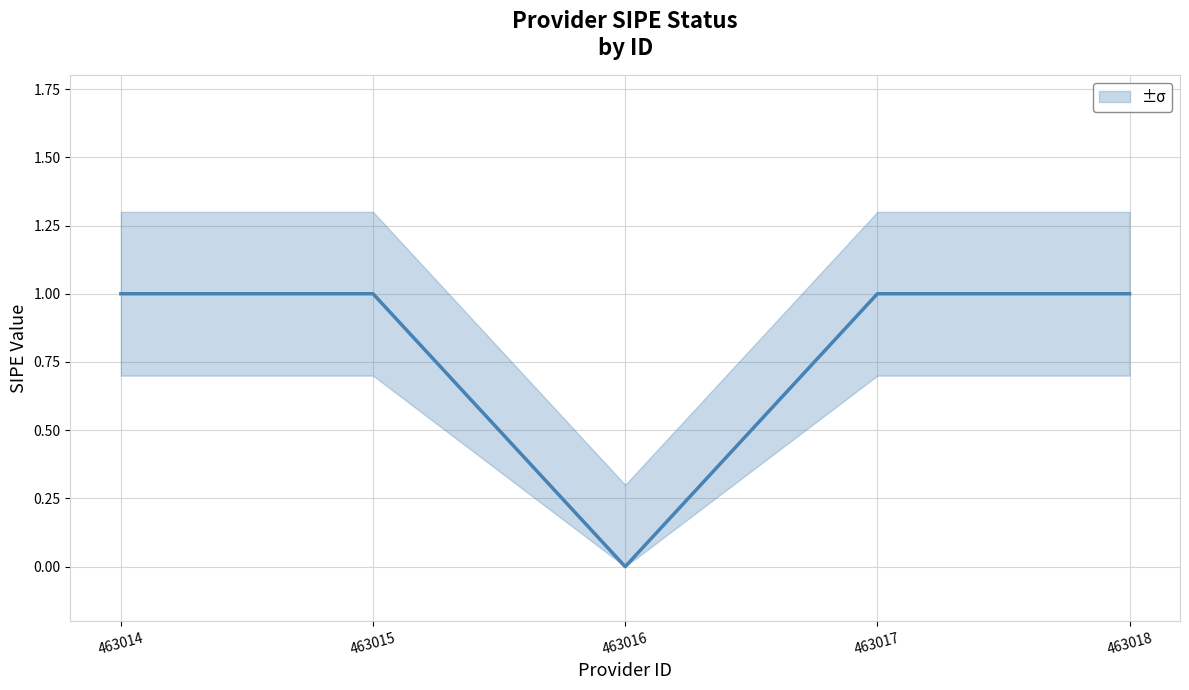

The chart shows a value of 0 at 463016. True or false?

False